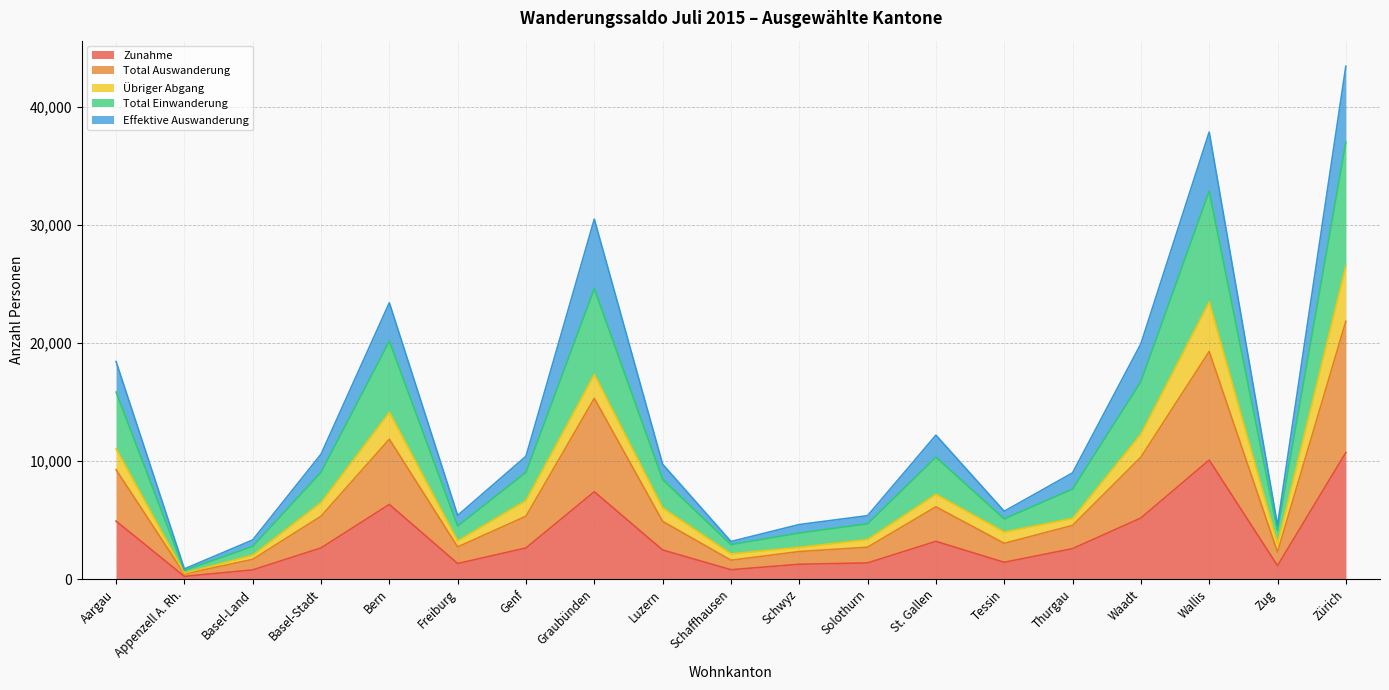

Which has a higher value, Zürich or Zug?

Zürich